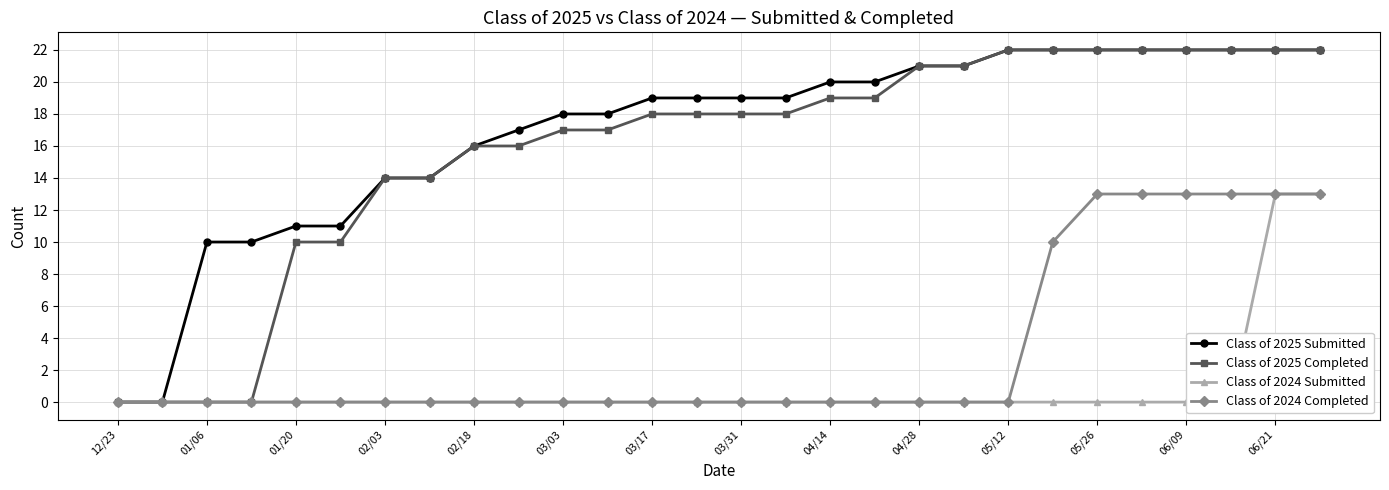

How many lines are shown in the chart?

4